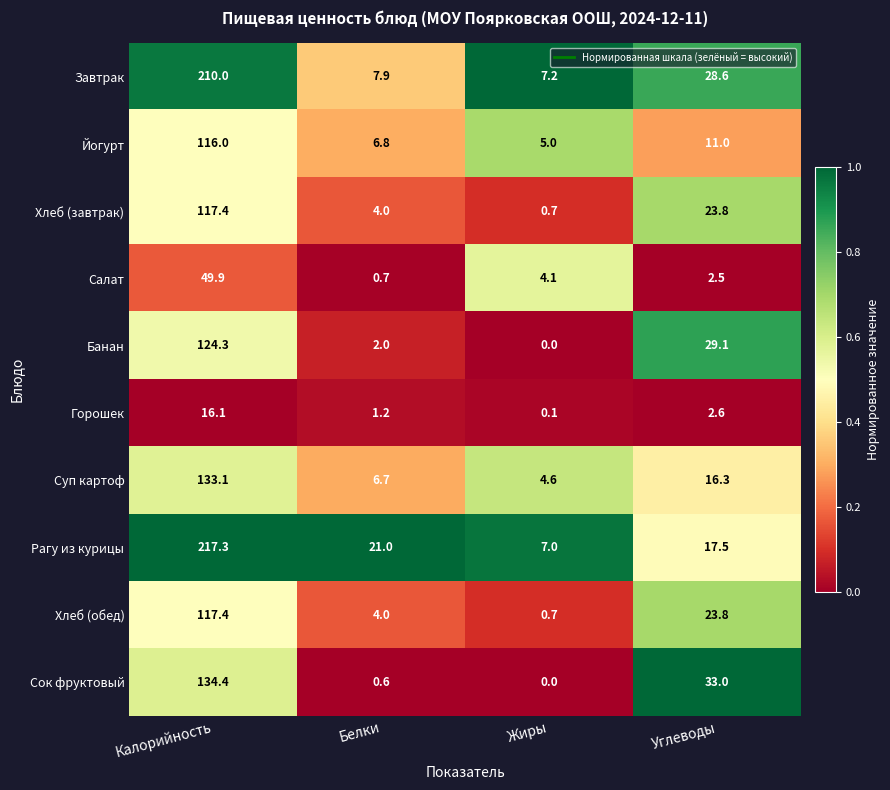

At which category is the sum across all series the highest?

Калорийность